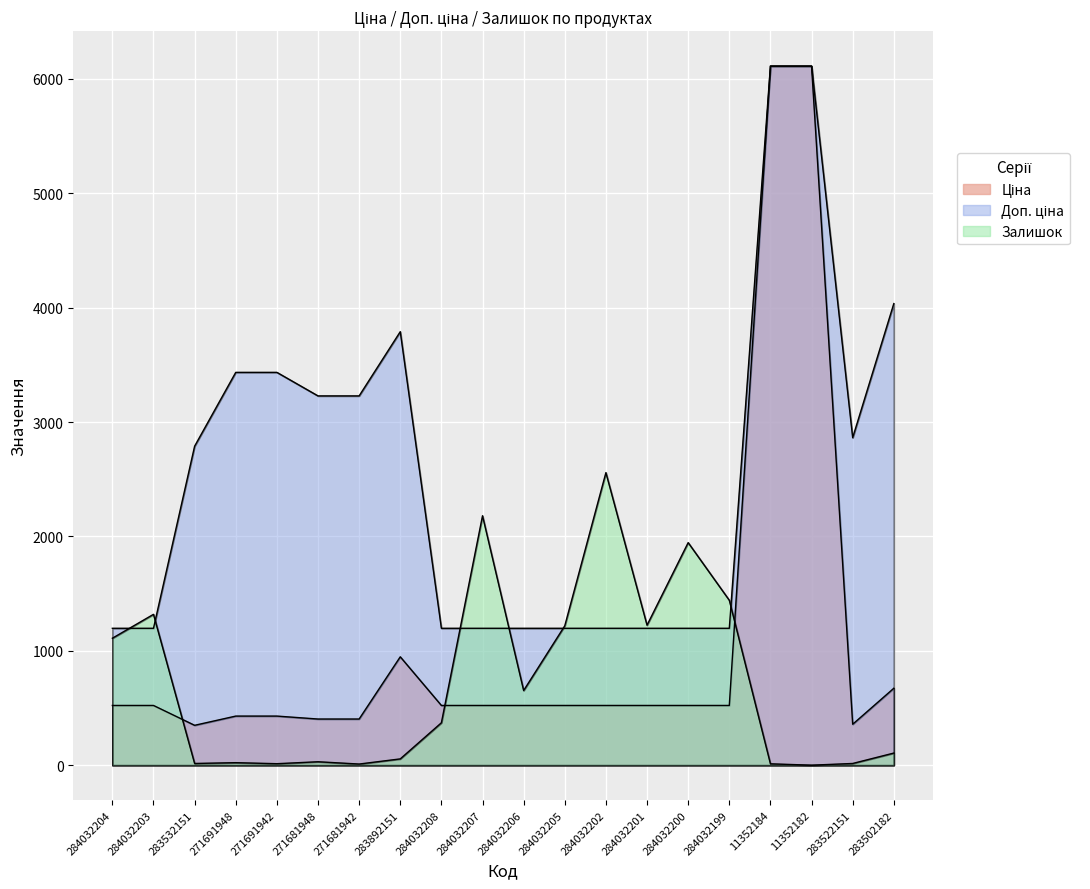

How many lines are shown in the chart?

3